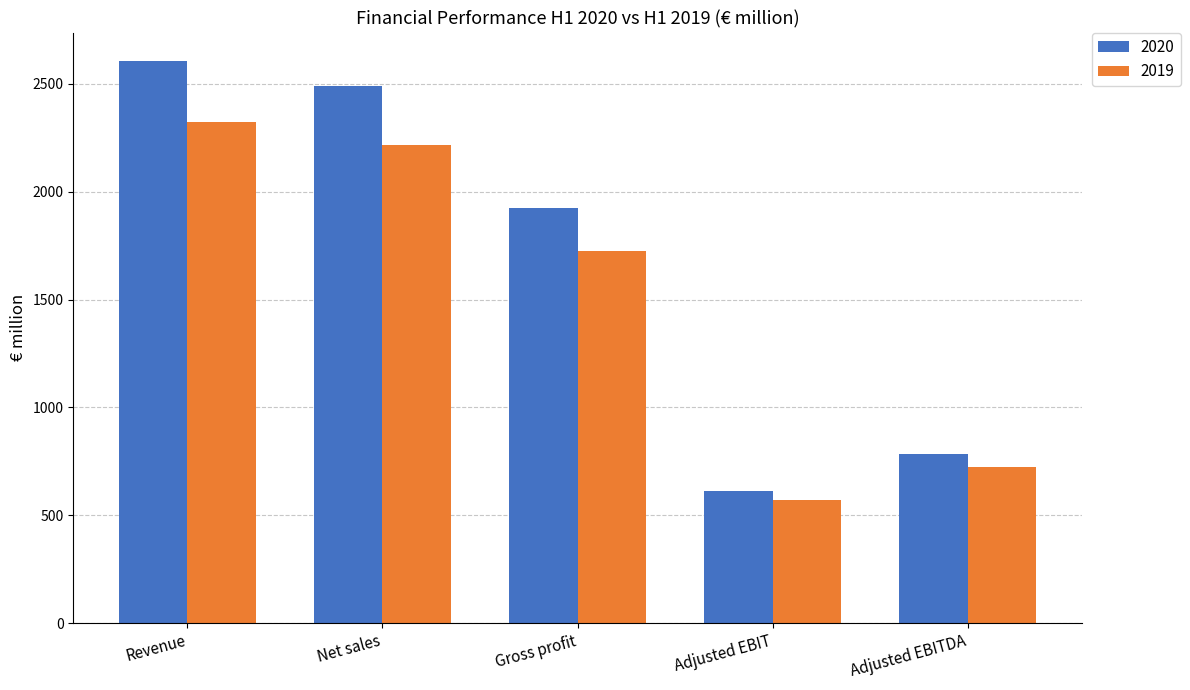

How many bars are there in total?

10